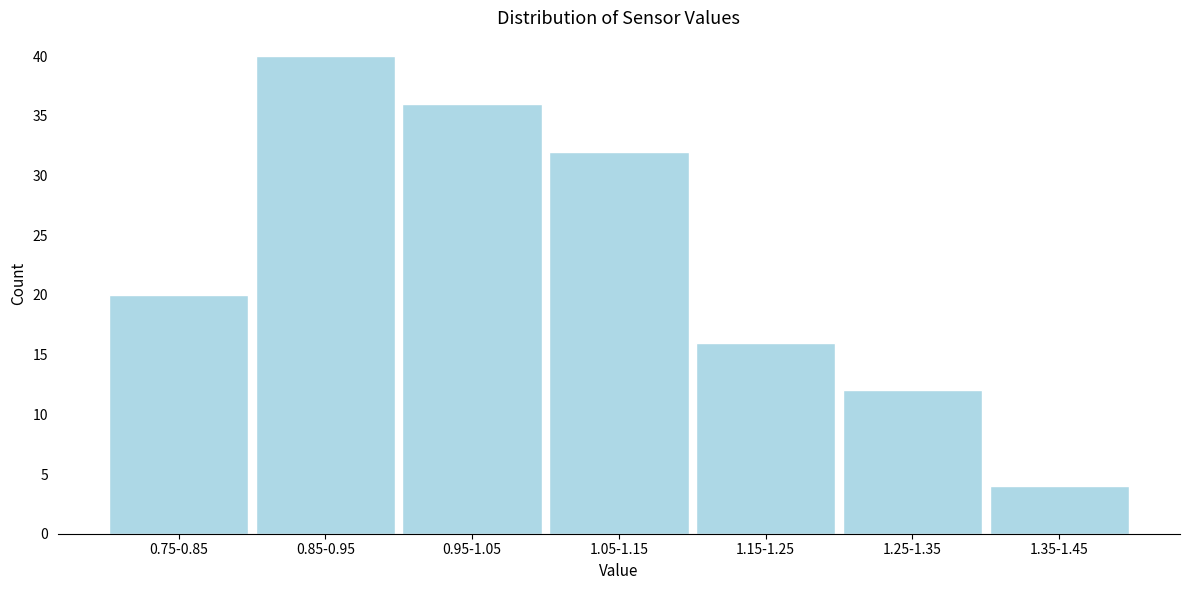

Reading left to right, what are all the values shown in this chart?

20	40	36	32	16	12	4